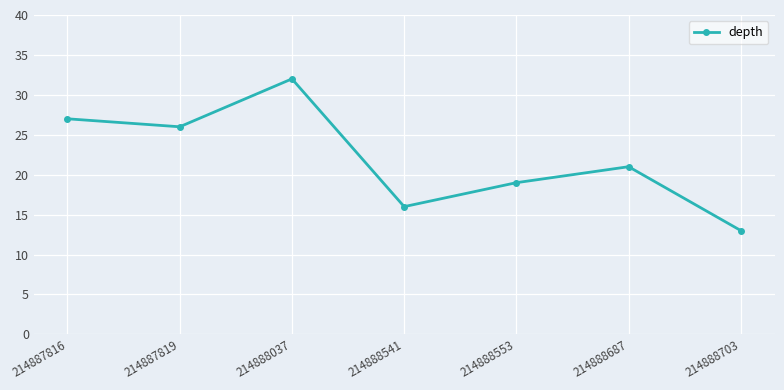

What is the average value?

22